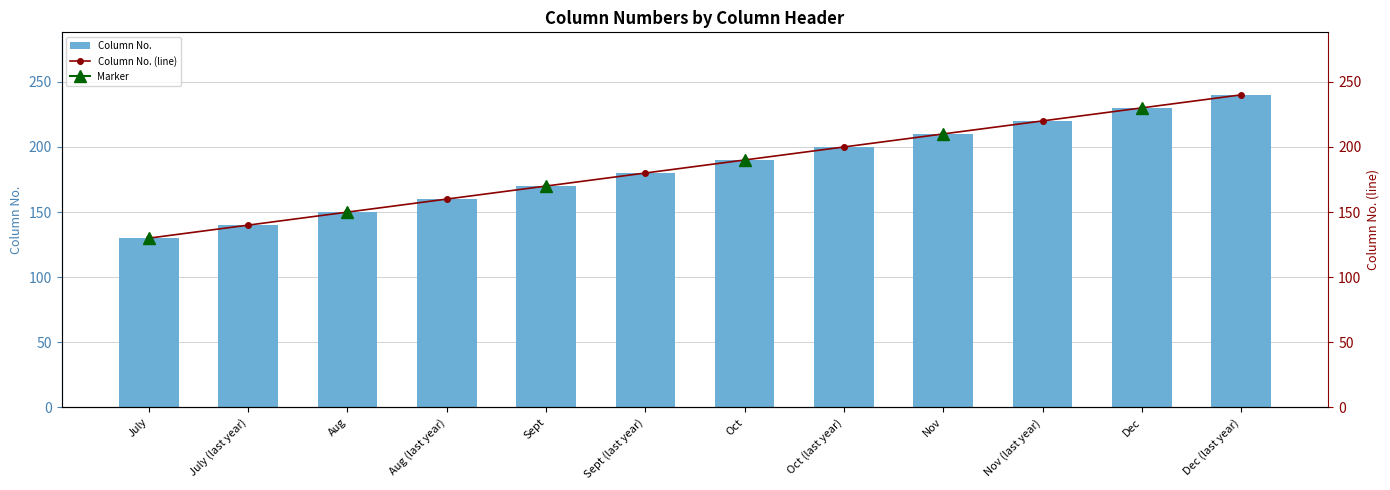

At which label does Column No. (line) first exceed 190?

Oct (last year)